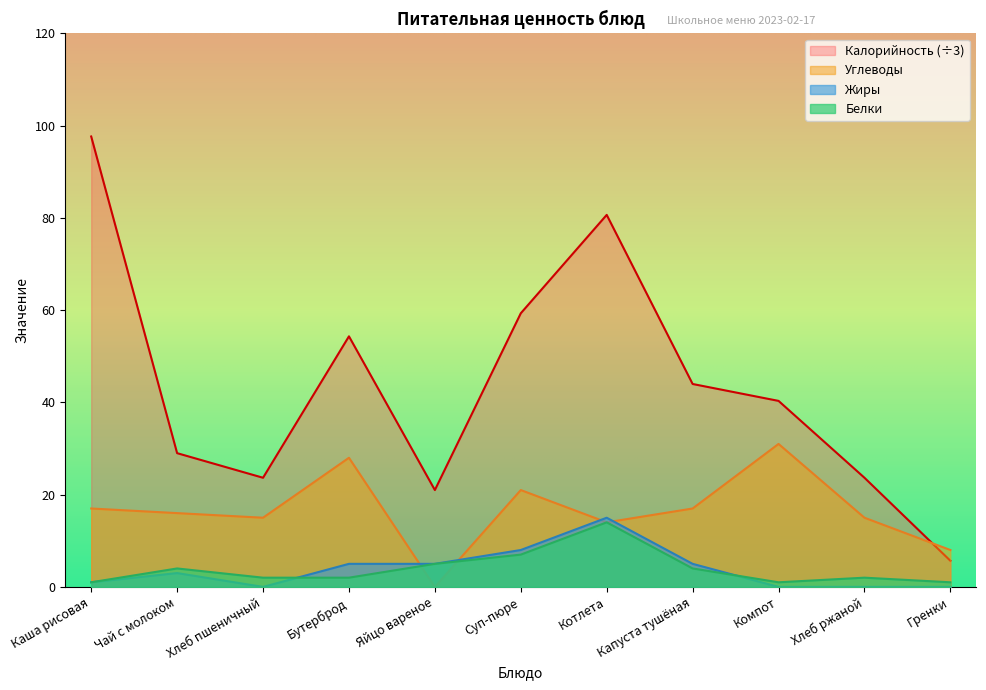

Where is Калорийность nearest to the value 51?

Бутерброд